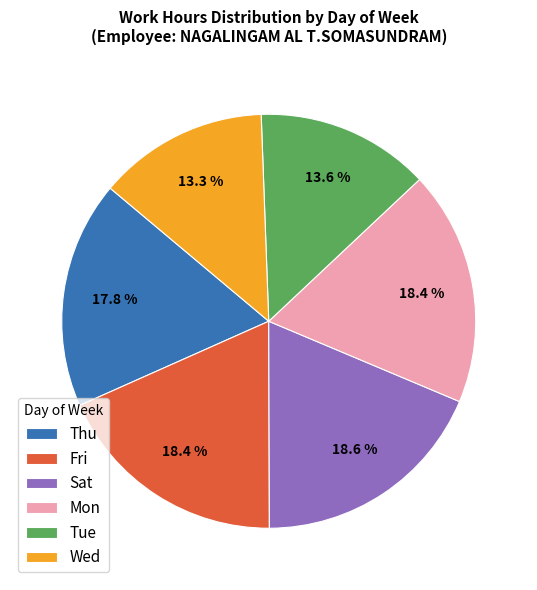

What percentage is NOT represented by Wed?

86.7%